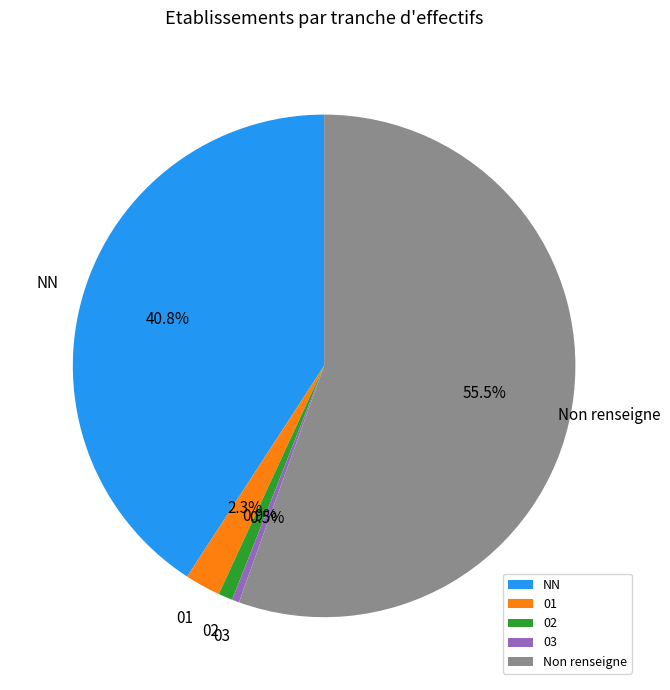

What percentage do 01 and 02 together represent?

3.2%